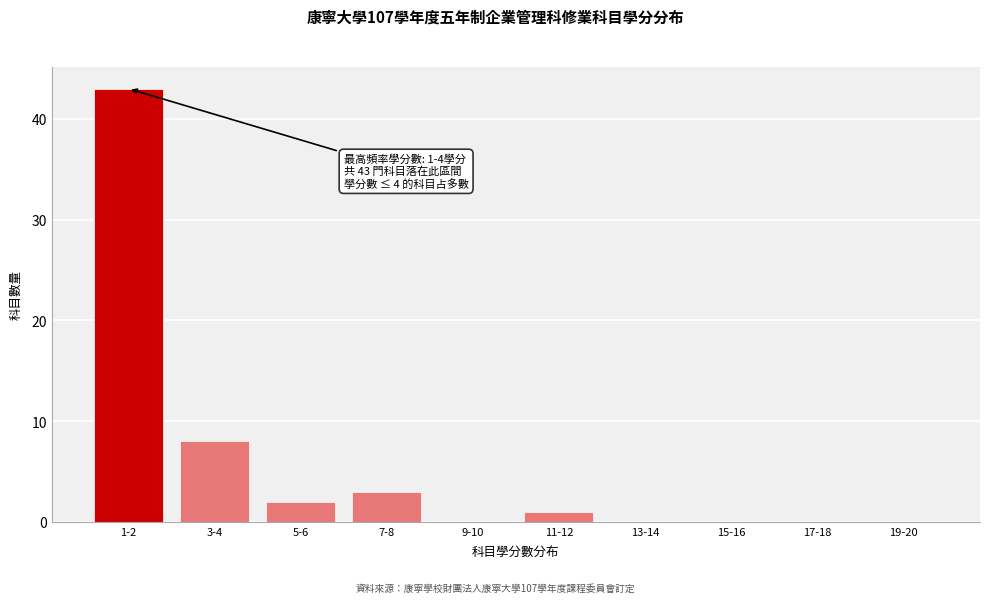

Reading right to left, transcribe all the data shown in this chart.

19-20=0	17-18=0	15-16=0	13-14=0	11-12=1	9-10=0	7-8=3	5-6=2	3-4=8	1-2=43